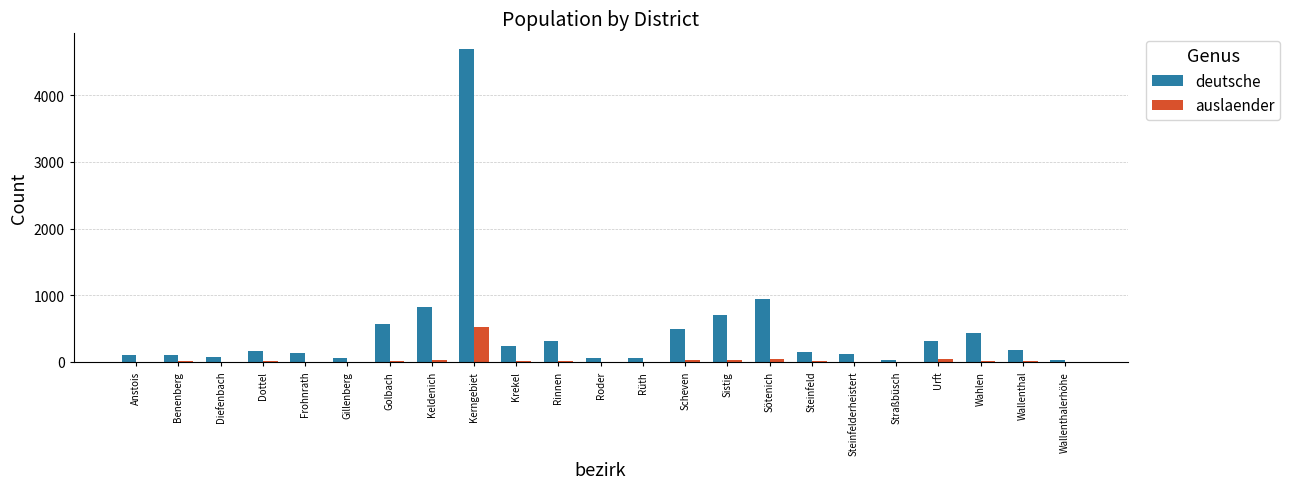

At which category does the chart reach its peak across all series?

Kerngebiet